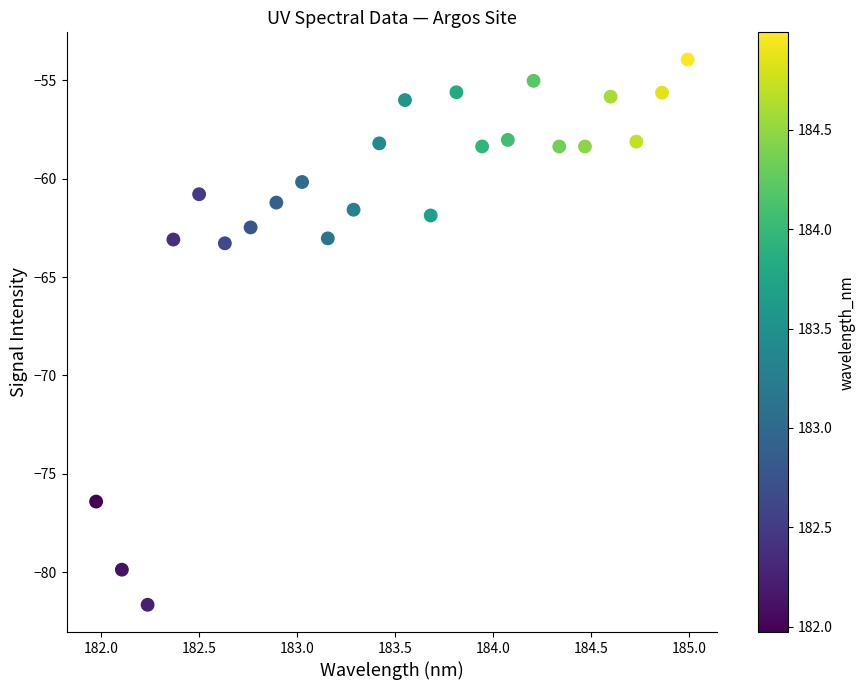

What is the range of Y values (max minus min)?

27.7